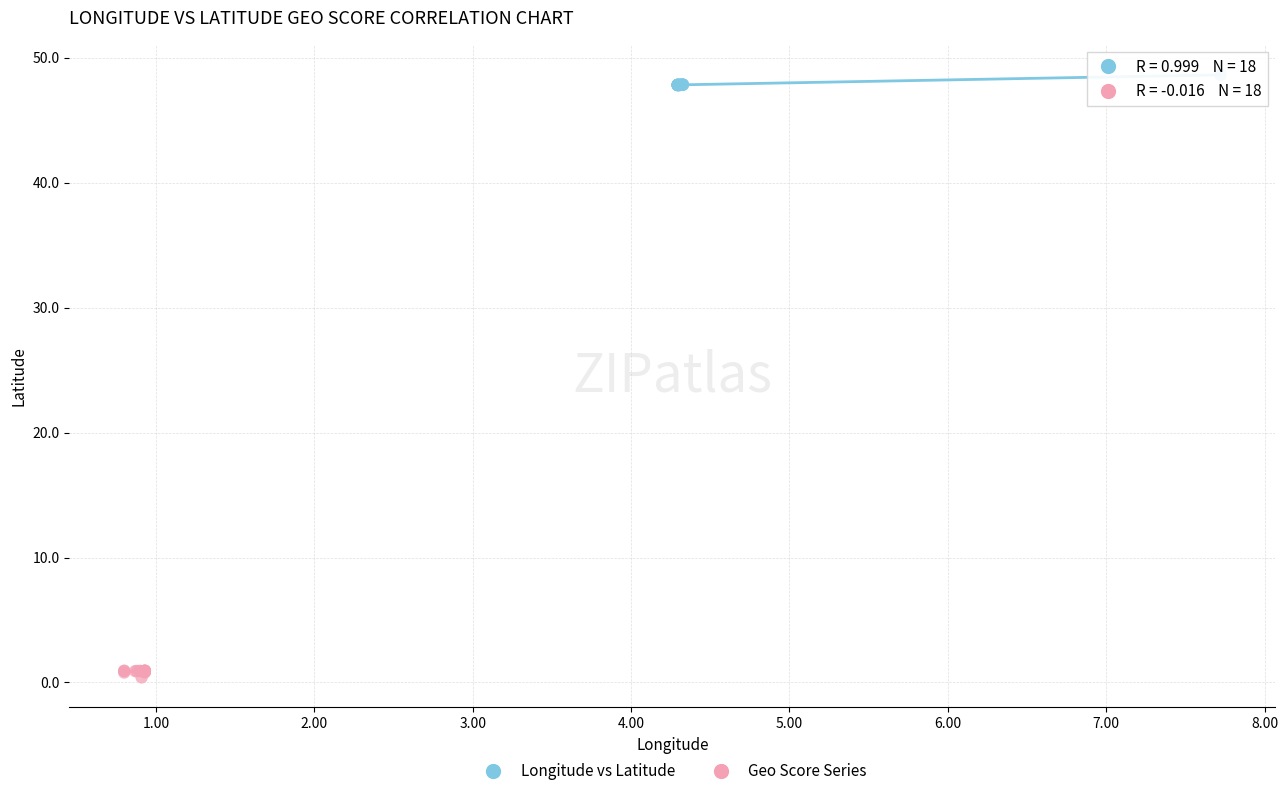

Which series reaches the minimum Y coordinate?

Geo Score Series